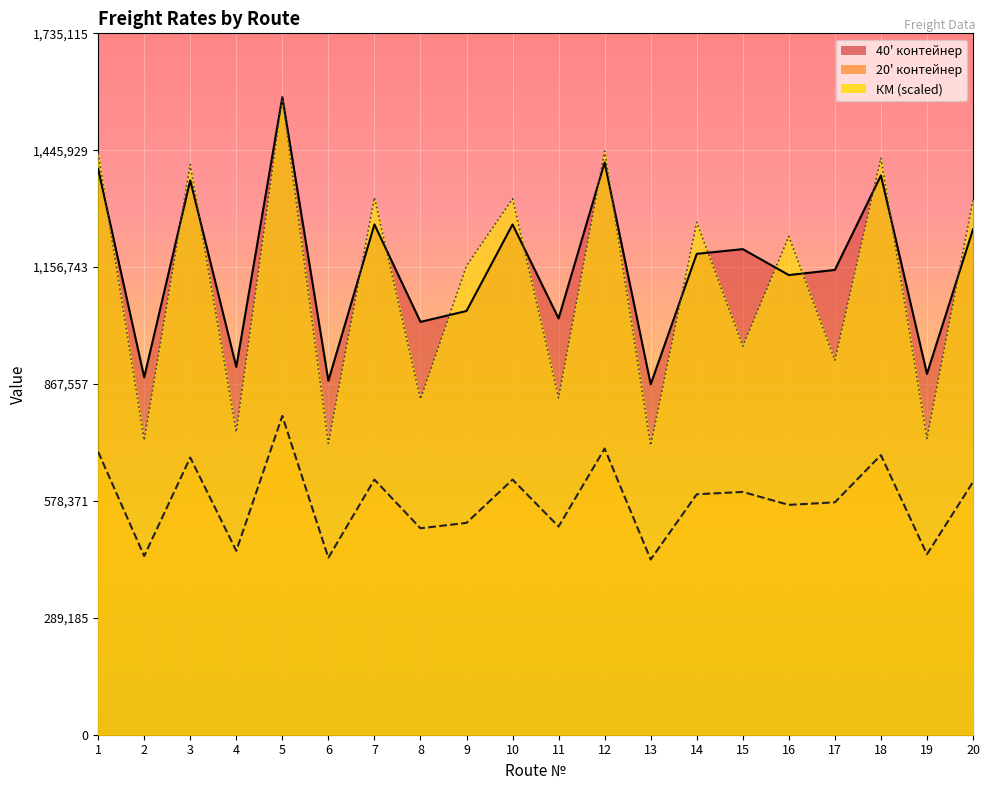

The value of КМ at 20 is 1900885.4. True or false?

False